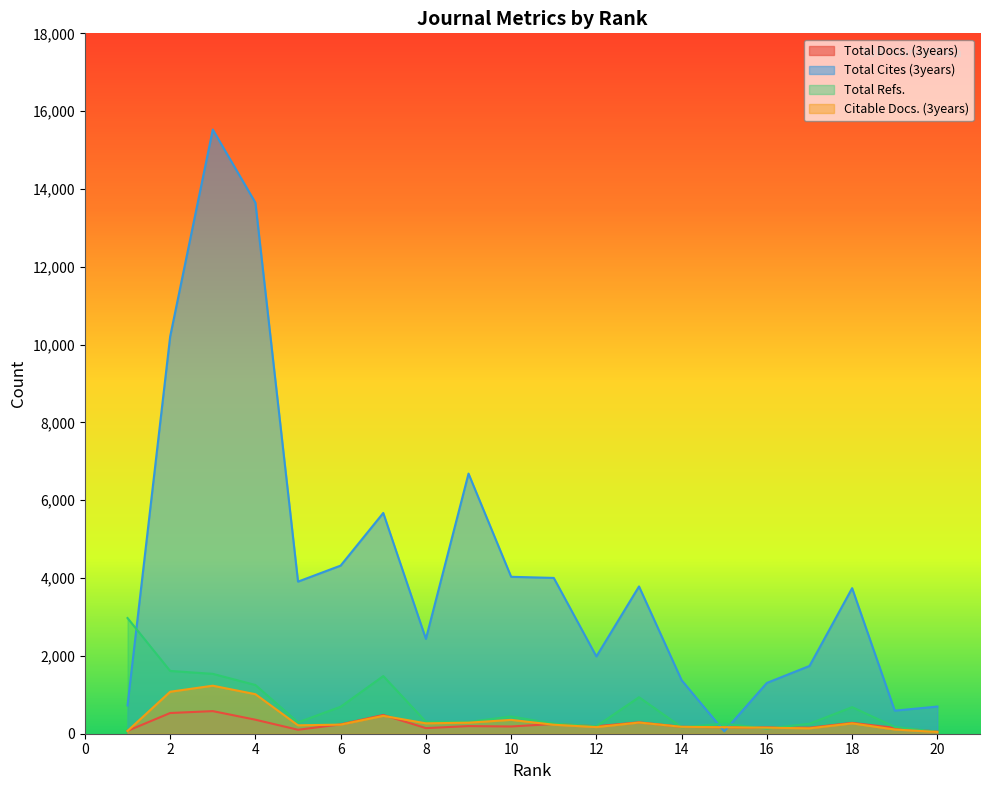

Does the chart have visible grid lines?

No